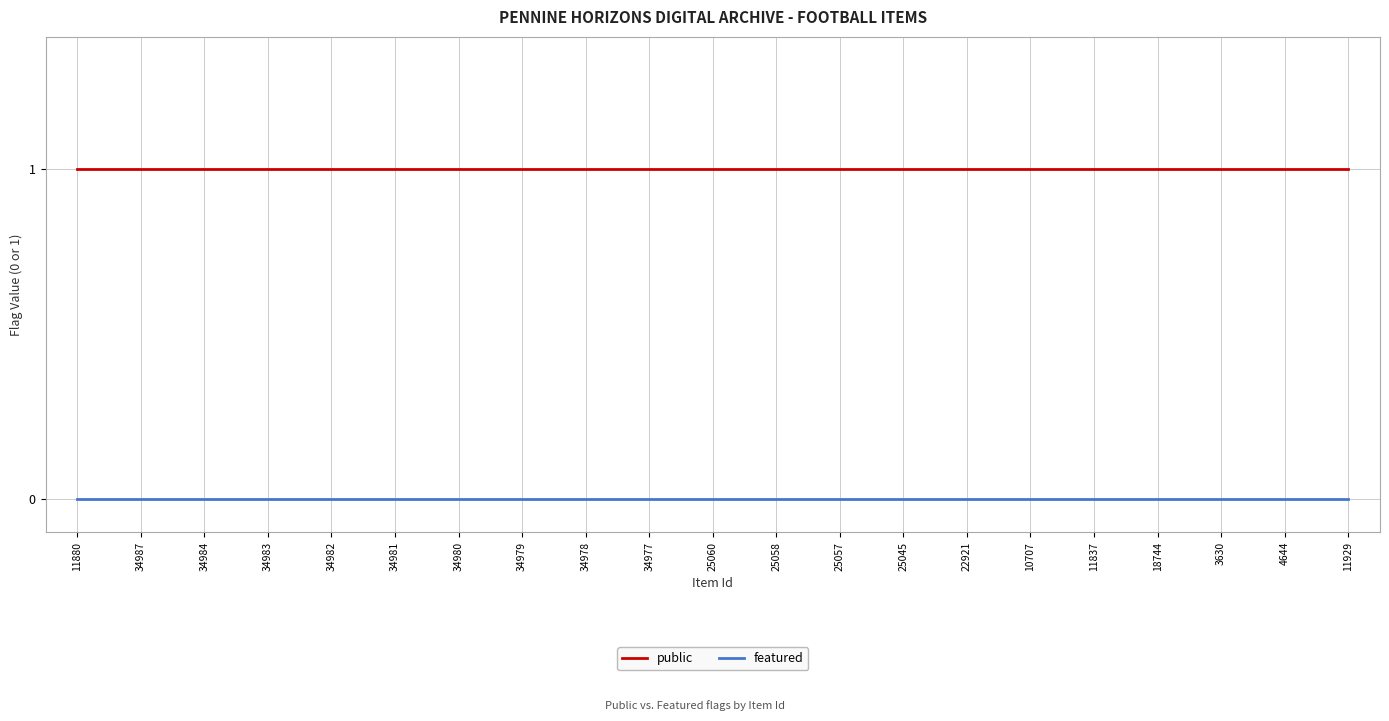

List the series in order of their peak value, highest first.

public, featured